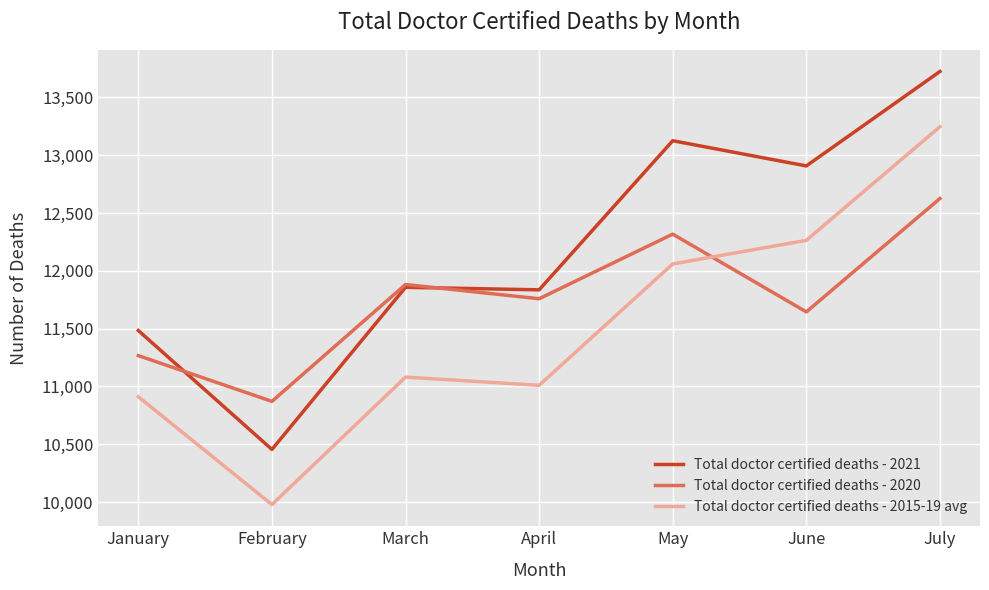

What is the sum of all Total doctor certified deaths - 2015-19 avg values?

80551